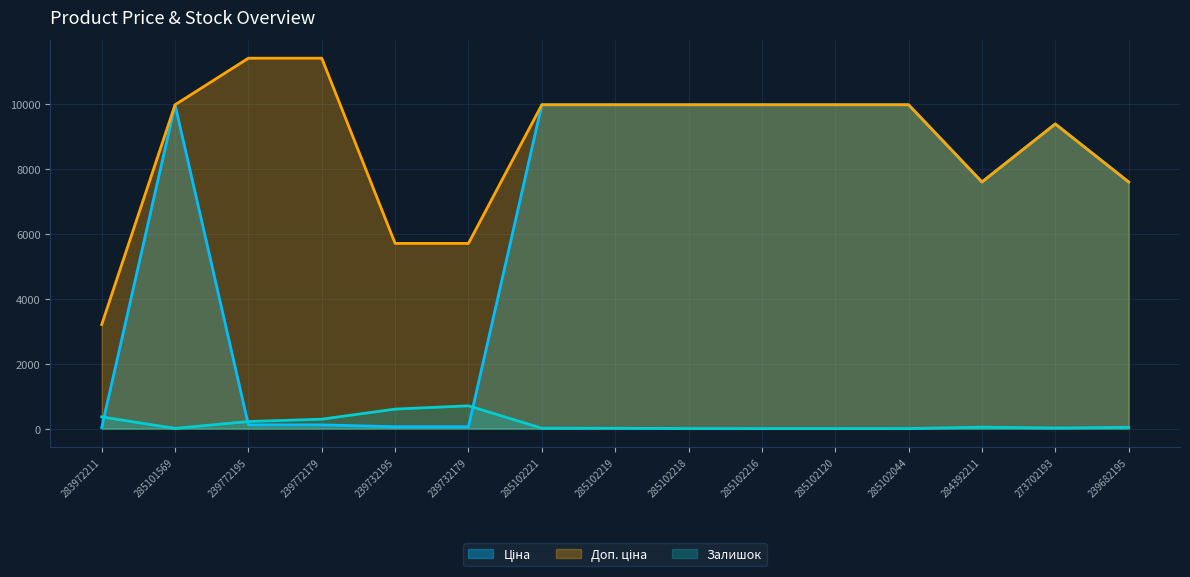

Reading left to right, list all the values displayed in this chart.

Ціна: 283972211=32.0	285101569=9975.0	239772195=114.1	239772179=114.1	239732195=57.0	239732179=57.0	285102221=9975.0	285102219=9975.0	285102218=9975.0	285102216=9975.0	285102120=9975.0	285102044=9975.0	284392211=7596.5	273702193=9384.0	239682195=7596.5
Доп. ціна: 283972211=3205.0	285101569=9975.0	239772195=11410.0	239772179=11410.0	239732195=5705.0	239732179=5705.0	285102221=9975.0	285102219=9975.0	285102218=9975.0	285102216=9975.0	285102120=9975.0	285102044=9975.0	284392211=7596.5	273702193=9384.0	239682195=7596.5
Залишок: 283972211=360.0	285101569=7.0	239772195=218.0	239772179=290.0	239732195=601.0	239732179=702.0	285102221=11.0	285102219=9.0	285102218=3.0	285102216=0.0	285102120=0.0	285102044=1.0	284392211=44.0	273702193=18.0	239682195=39.0